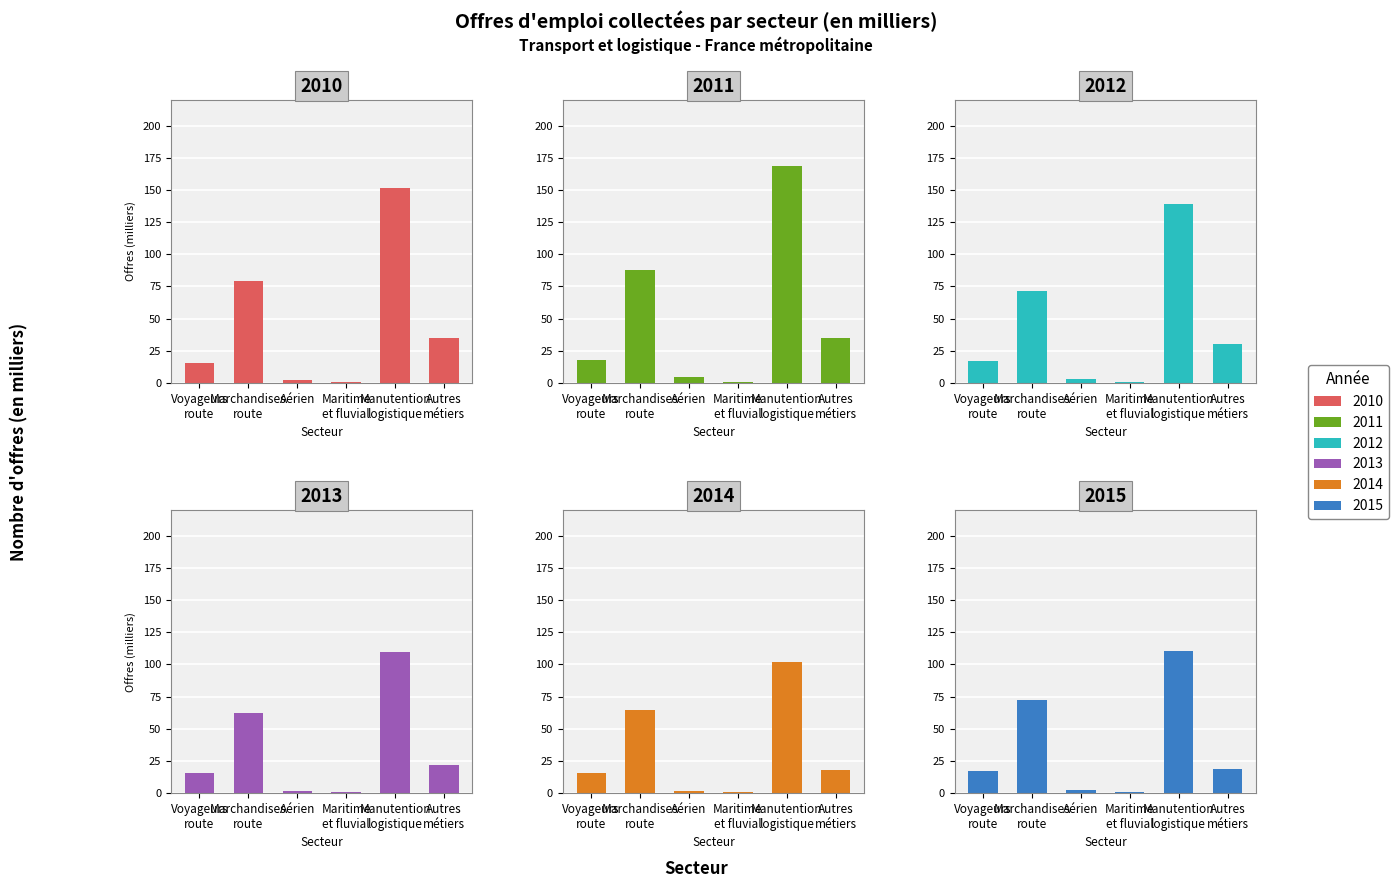

What are all the series names shown in the legend?

2010, 2011, 2012, 2013, 2014, 2015